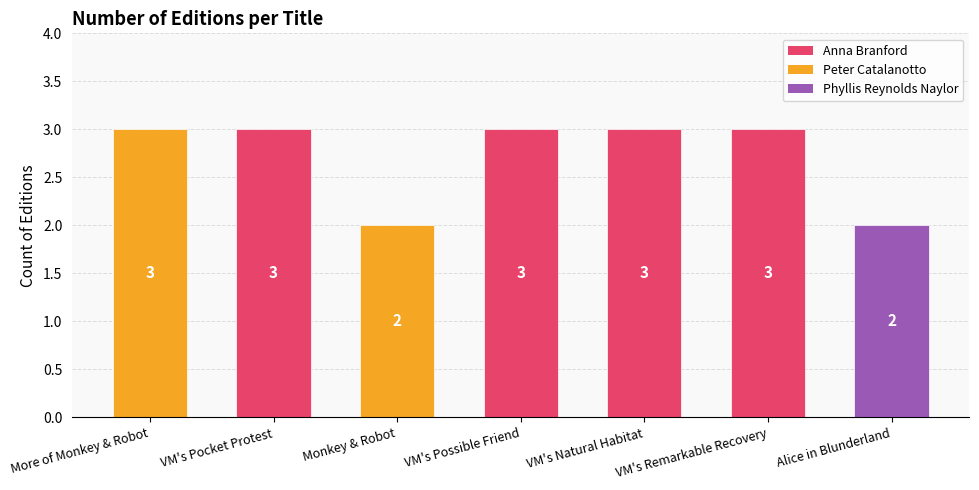

What is the label of the 1st bar from the left?

More of Monkey & Robot